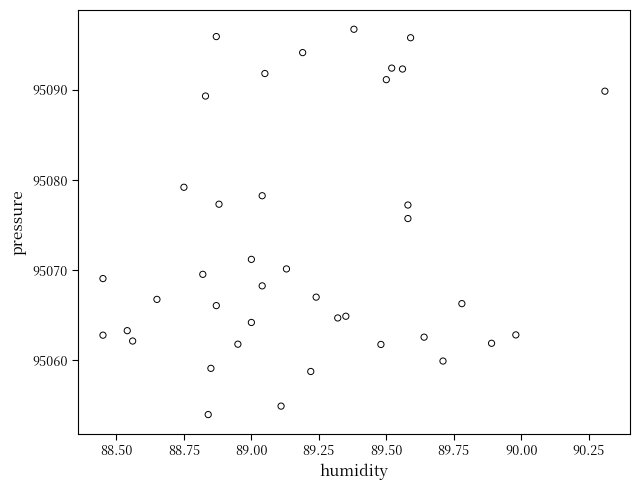

What Y value in the scatter plot is closest to 95075?

95075.8